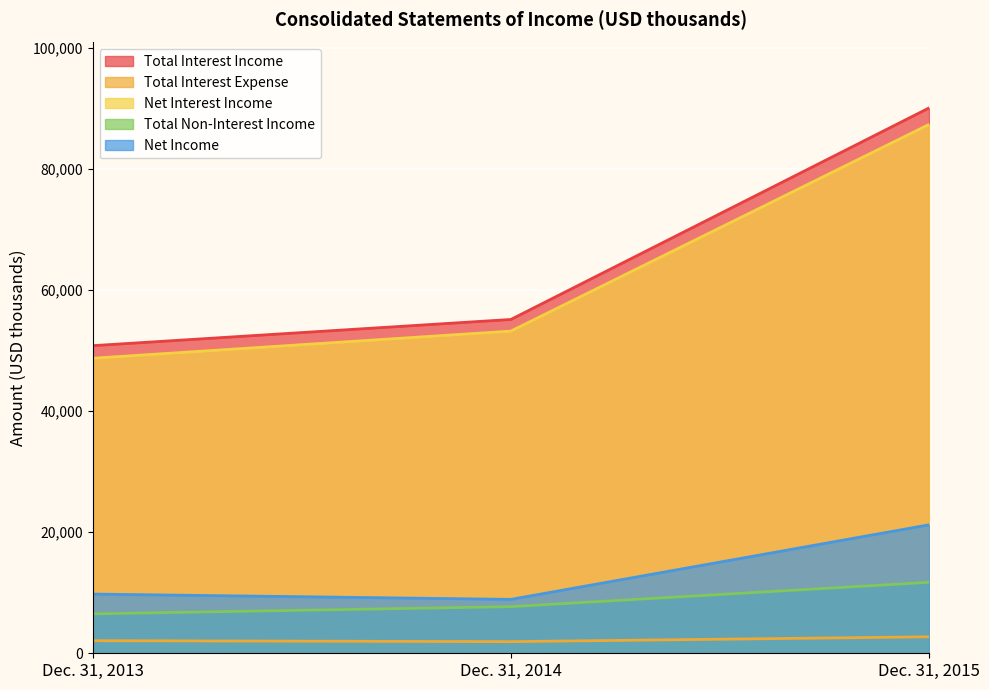

The value of Total Interest Expense at Dec. 31, 2013 is 1078. True or false?

False